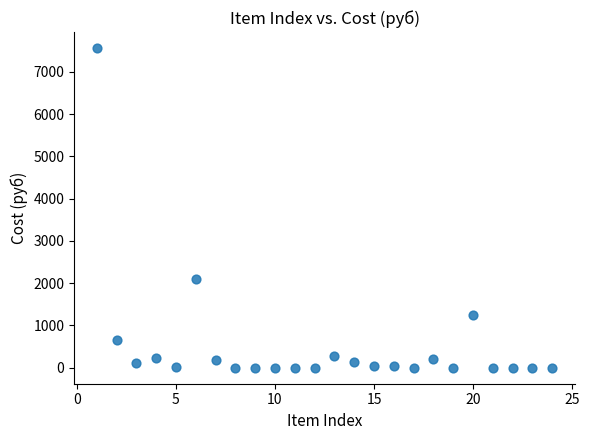

What is the range of Y values (max minus min)?

7560.0